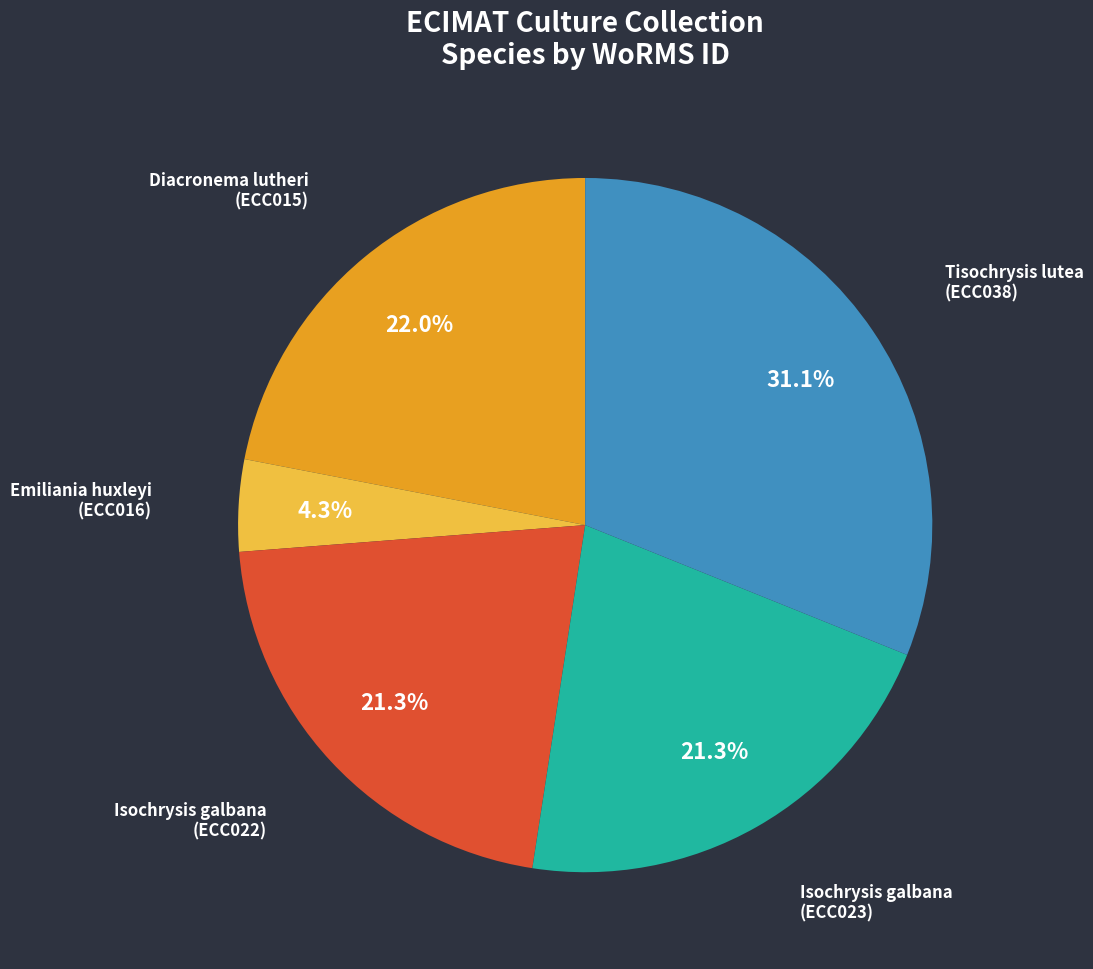

To the nearest percent, what is the difference between the largest and smallest slice percentages?

27%